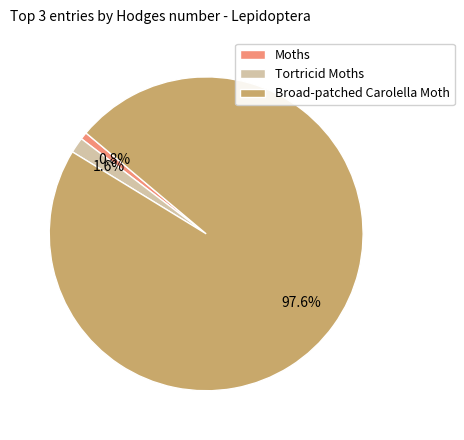

Combined, what portion of the pie is Tortricid Moths and Broad-patched Carolella Moth?

99.2%